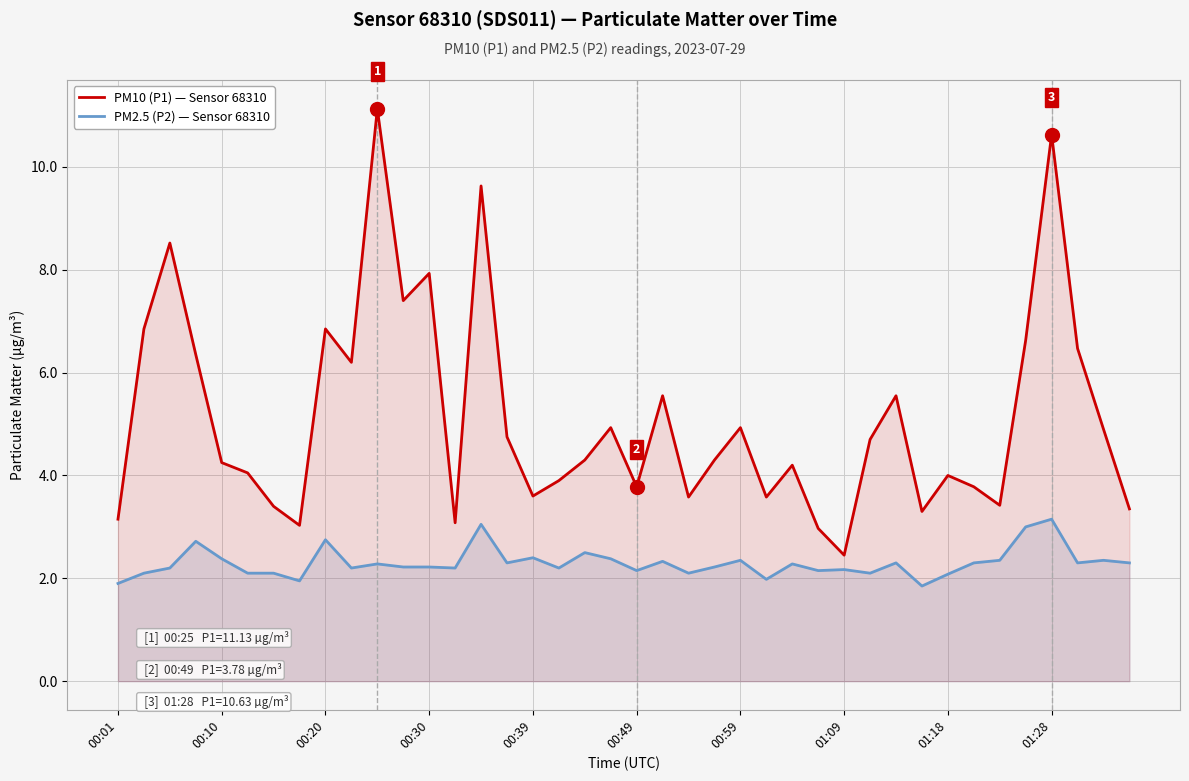

What is the average value of the PM10 (P1) series?

5.1